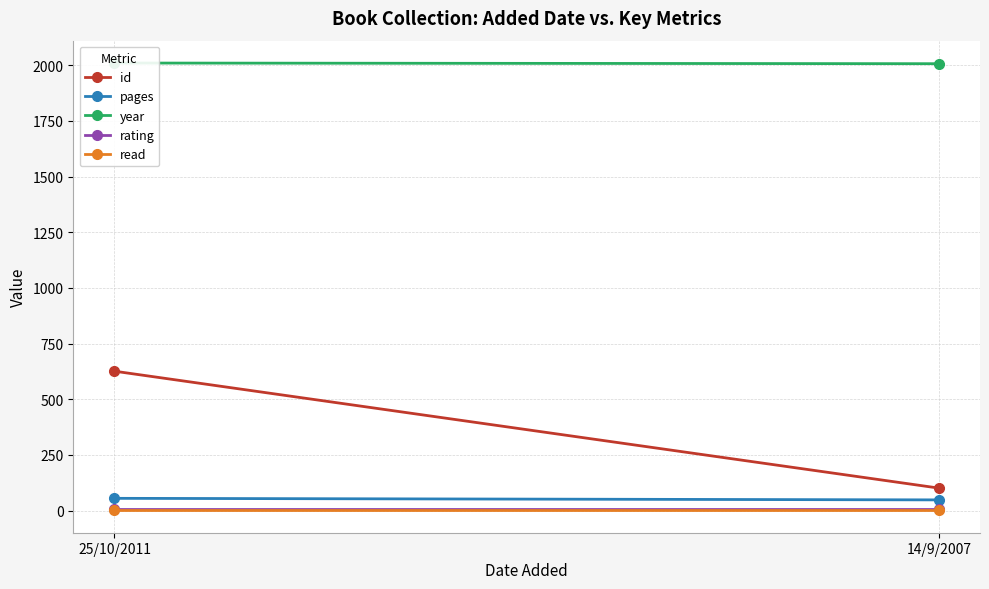

Is it true that rating equals 3 at 14/9/2007?

False